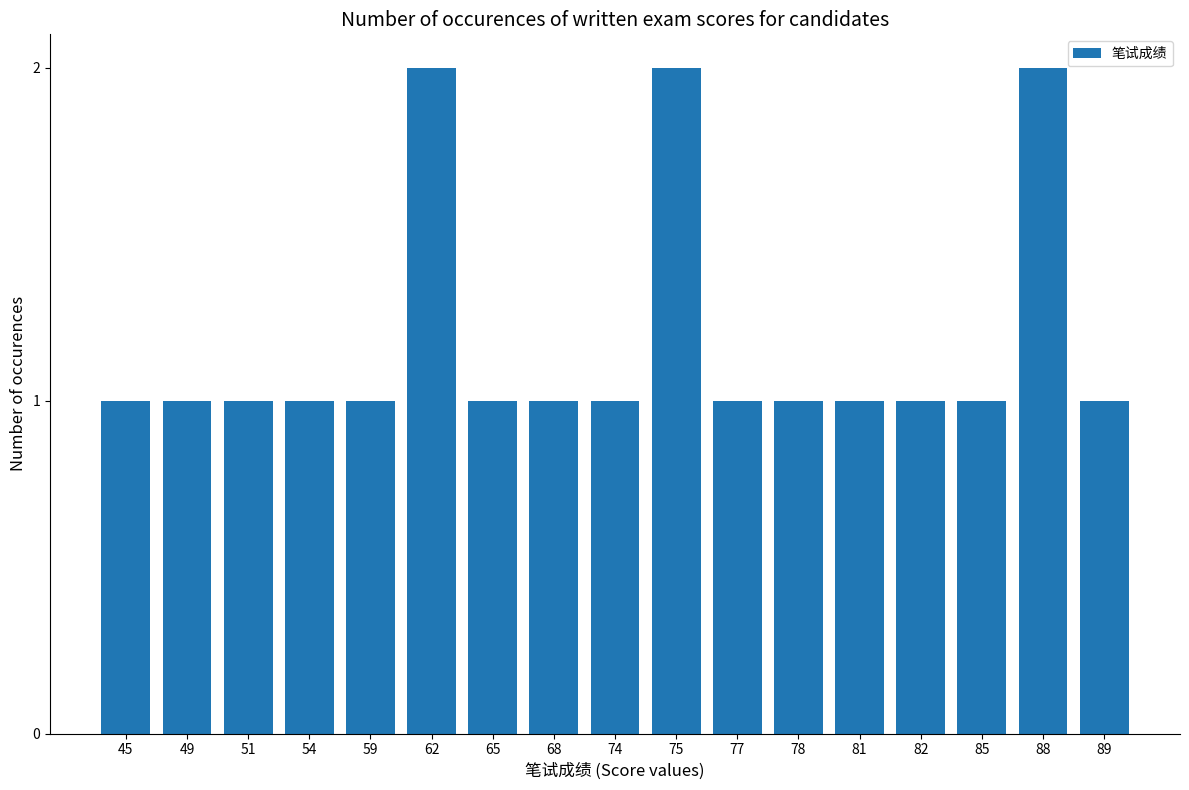

Approximately how many times larger is the value at 62 compared to 77?

2.0